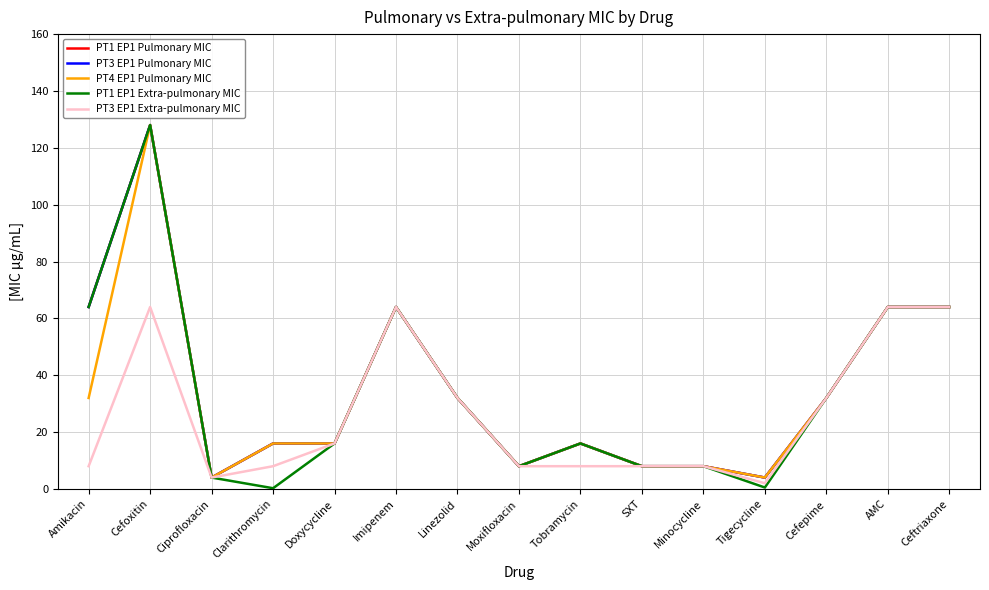

List the series in order of their peak value, highest first.

PT1 EP1 Pulmonary MIC, PT3 EP1 Pulmonary MIC, PT4 EP1 Pulmonary MIC, PT1 EP1 Extra-pulmonary MIC, PT3 EP1 Extra-pulmonary MIC